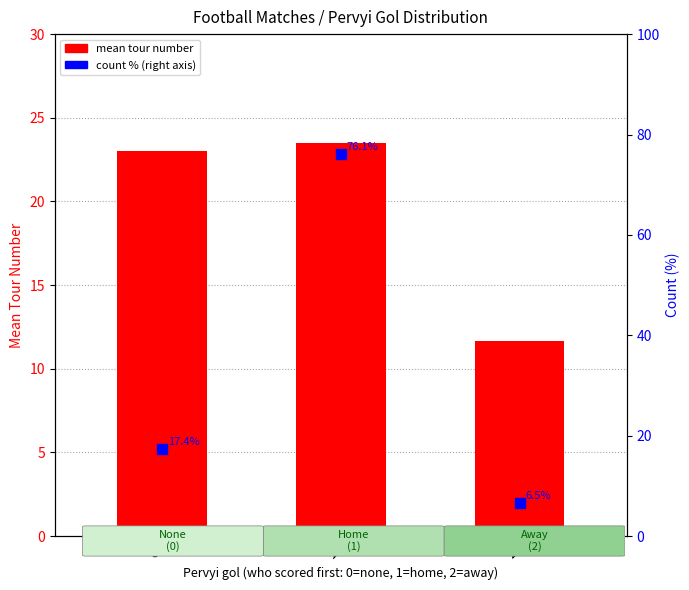

Which series has the widest spread of Y values?

count % within pervyi gol